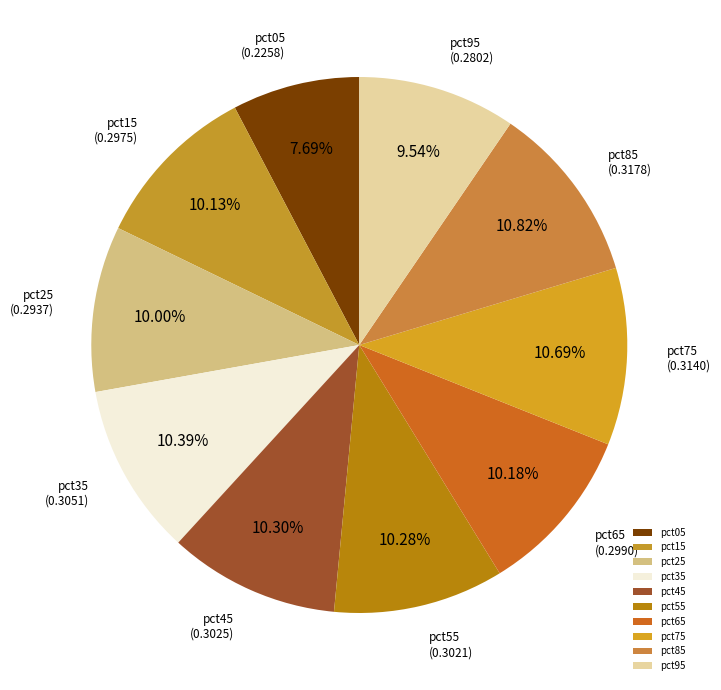

What is the total percentage of pct35 and pct55?

20.7%